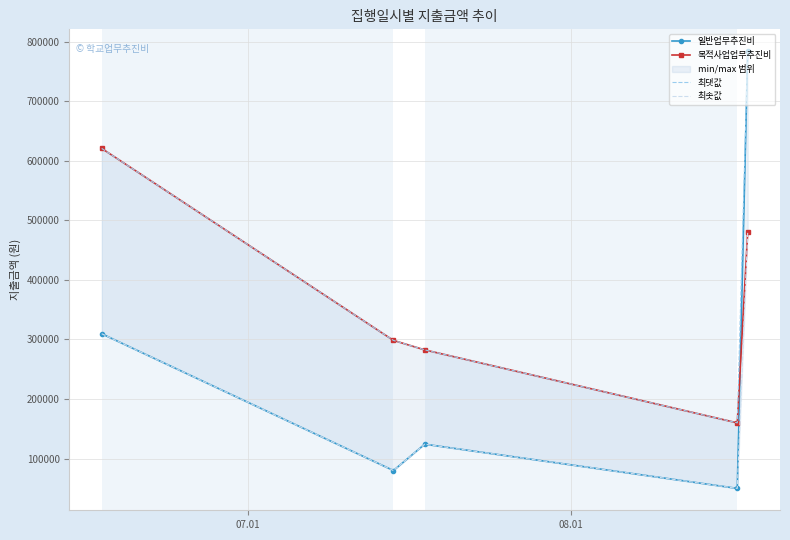

True or false: 목적사업업무추진비 and 최댓값 cross at least once.

False